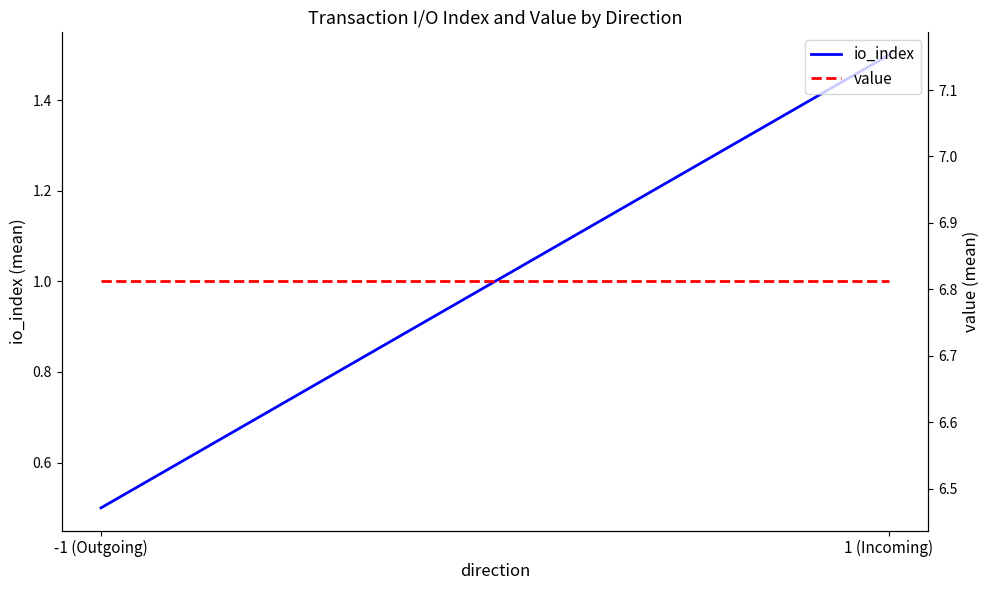

Which series changed the most between -1 (Outgoing) and 1 (Incoming)?

io_index